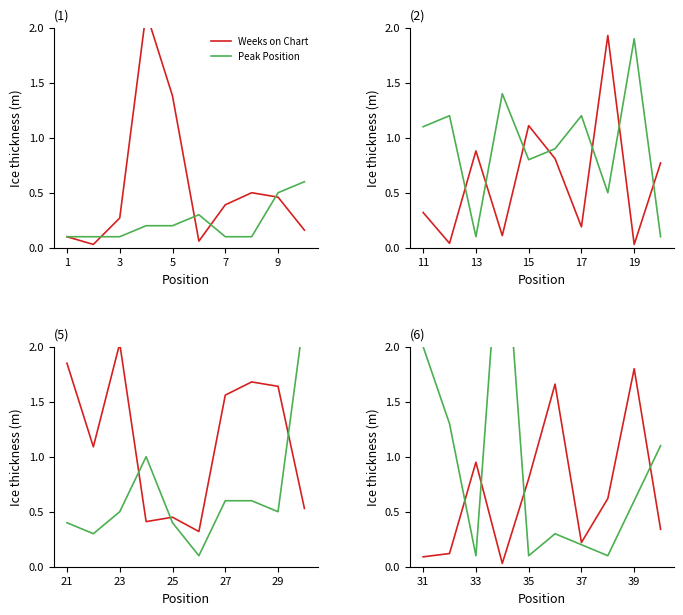

Which series has the largest range (max minus min)?

Peak Position